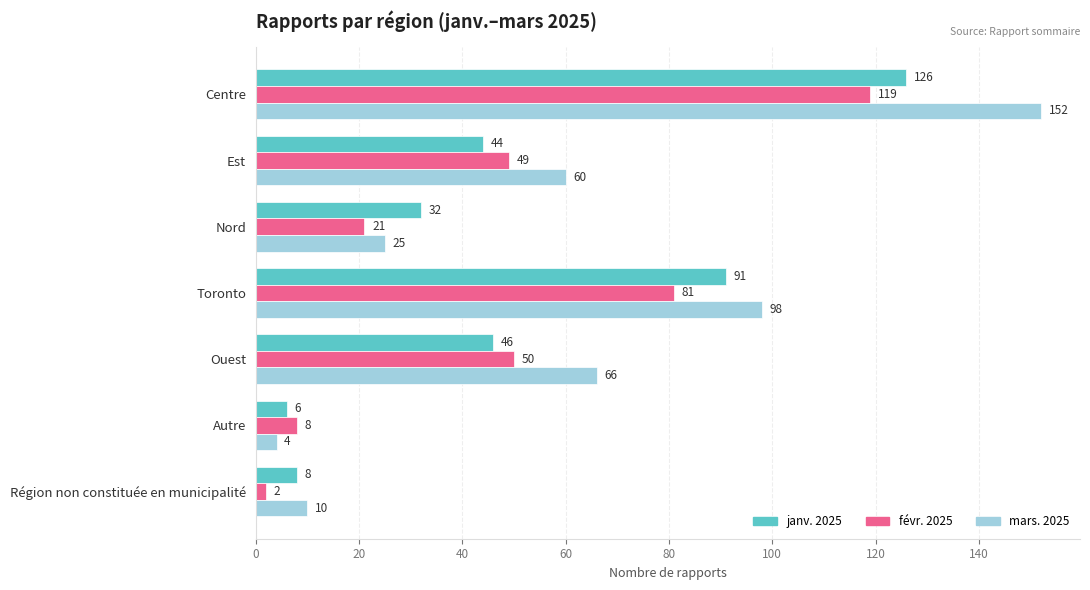

At which category is the sum across all series the highest?

Centre